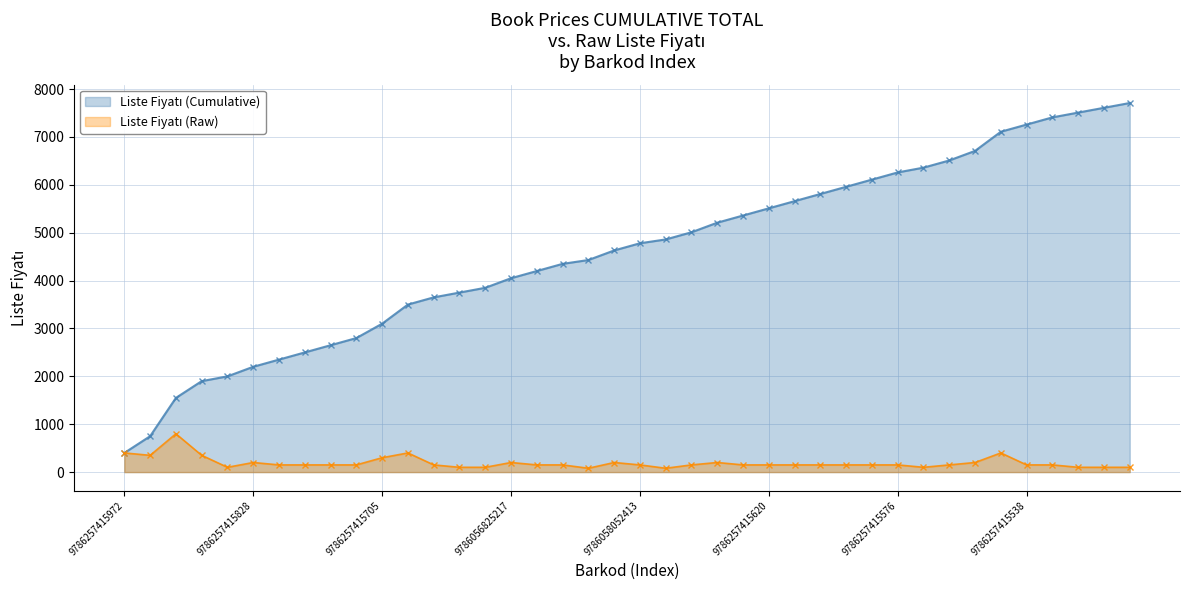

Reading right to left, transcribe all the data shown in this chart.

Liste Fiyatı (Cumulative): 7710	7610	7510	7410	7260	7110	6710	6510	6360	6260	6110	5960	5810	5660	5510	5360	5210	5010	4860	4780	4630	4430	4350	4200	4050	3850	3750	3650	3500	3100	2800	2650	2500	2350	2200	2000	1900	1550	750	400
Liste Fiyatı (Raw): 100	100	100	150	150	400	200	150	100	150	150	150	150	150	150	150	200	150	80	150	200	80	150	150	200	100	100	150	400	300	150	150	150	150	200	100	350	800	350	400